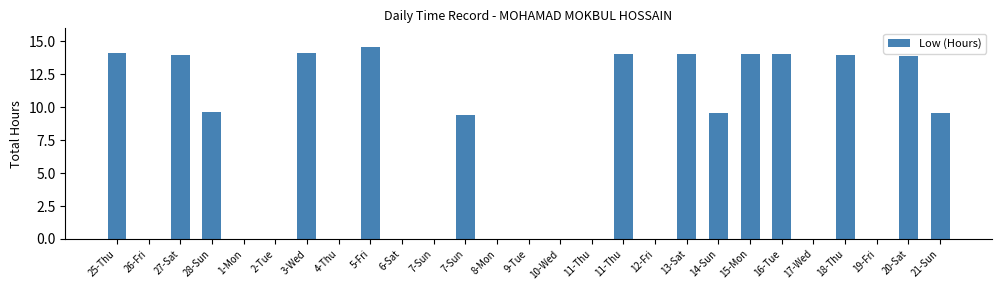

What is the difference between the second highest and minimum values?

14.2